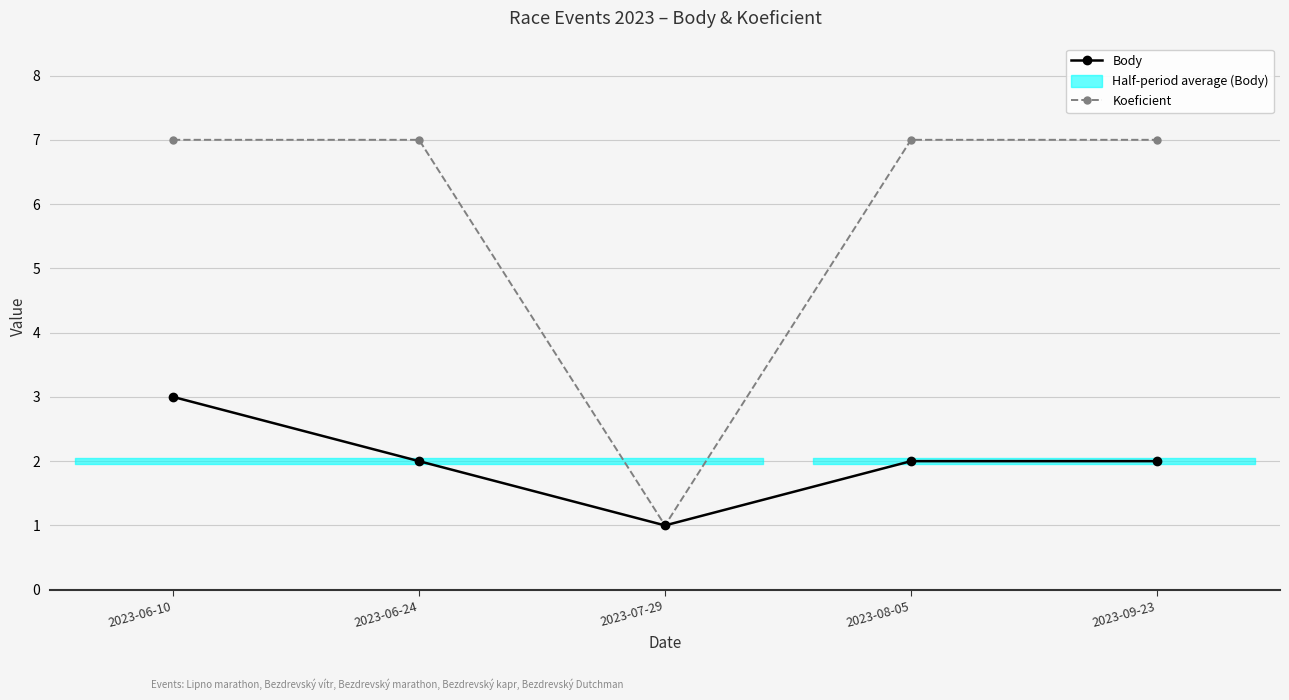

True or false: Body and Koeficient intersect in this chart.

False